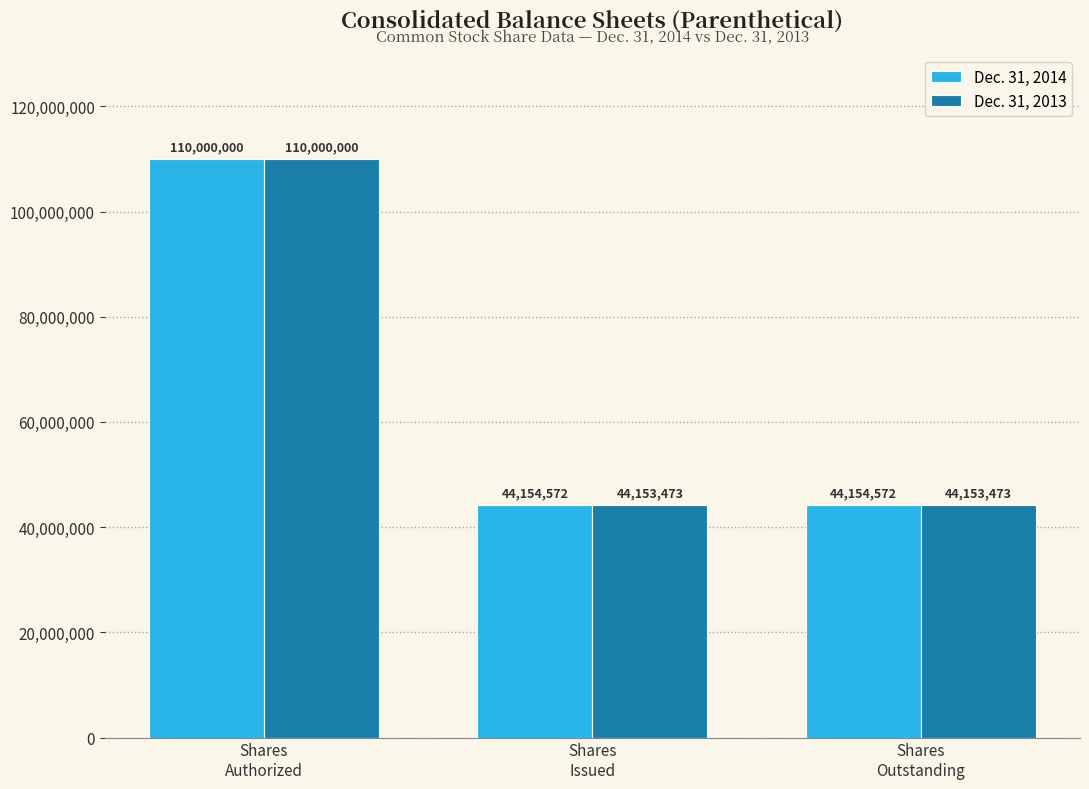

How many bars are there in total?

6